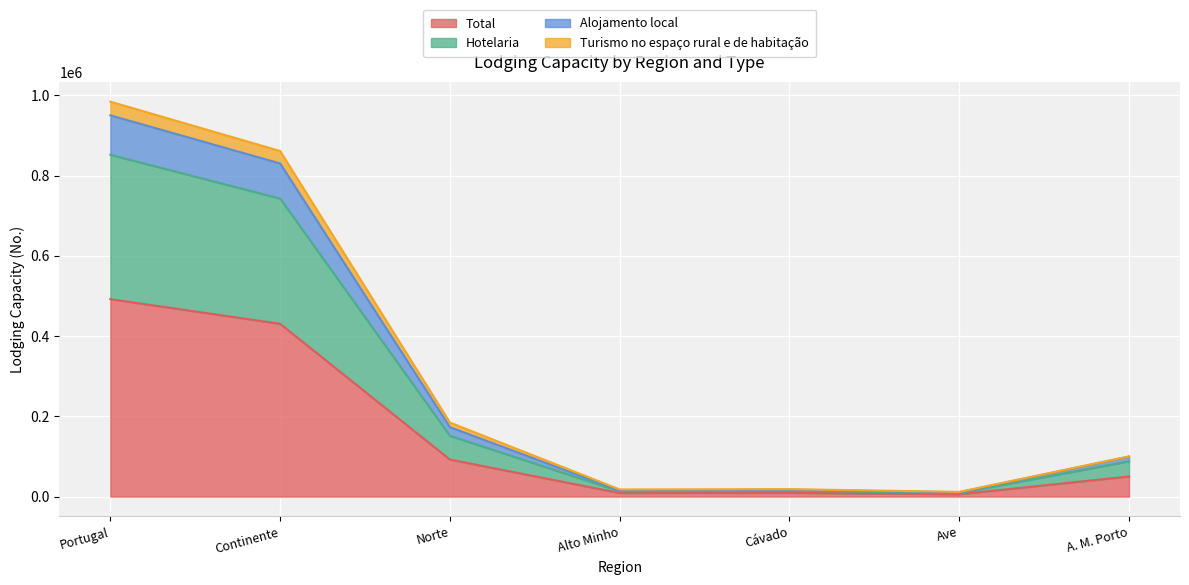

What position from the left is Continente?

2